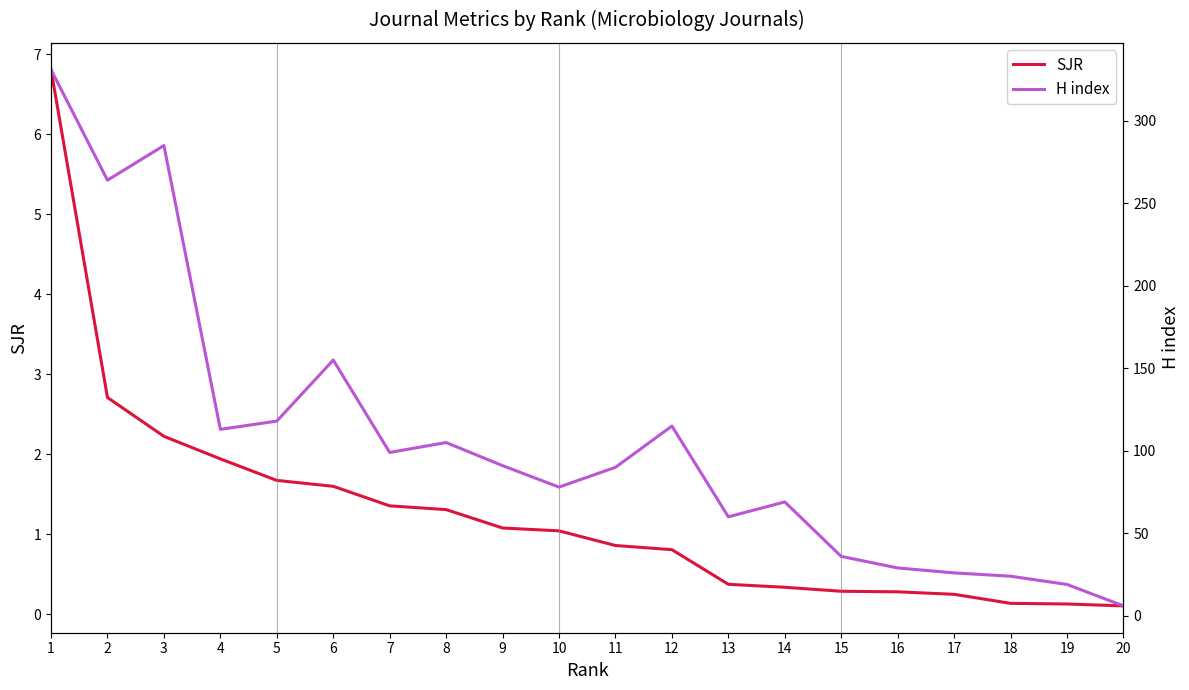

Rank the series by their average value, from highest to lowest.

H index, SJR